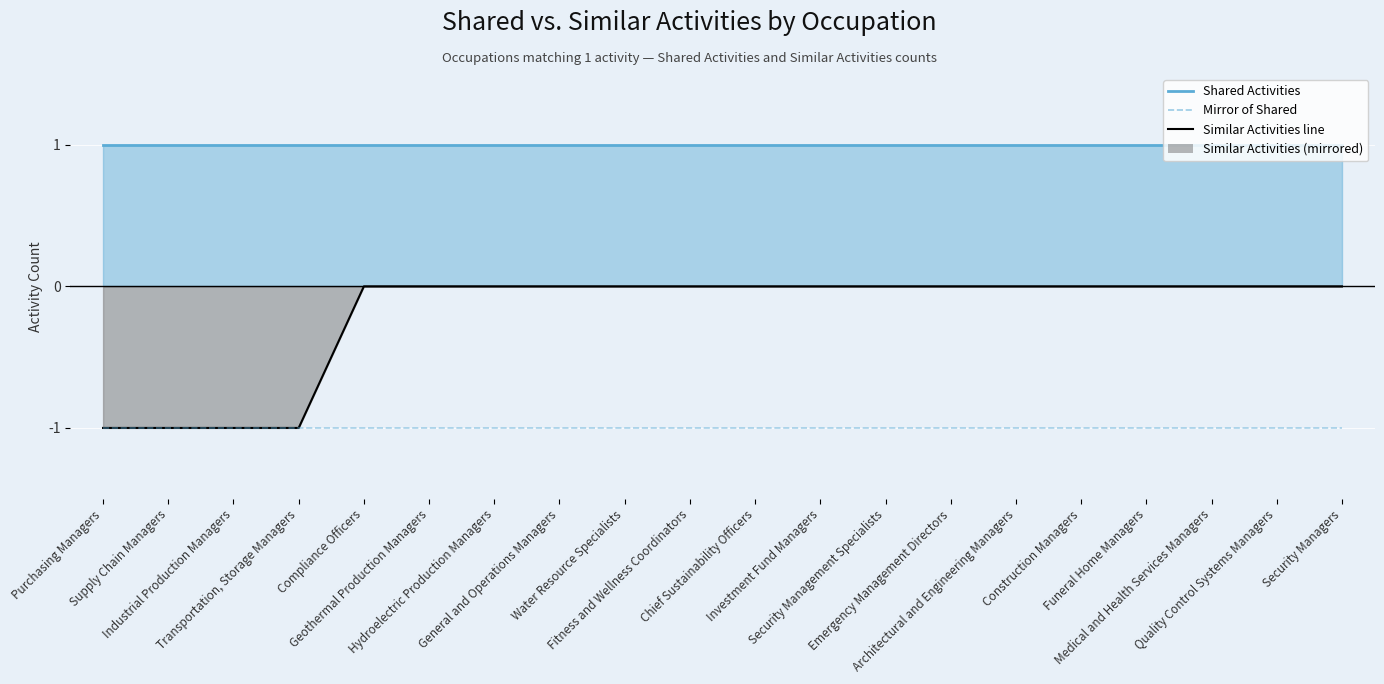

What is the difference between the second highest and minimum values?

1